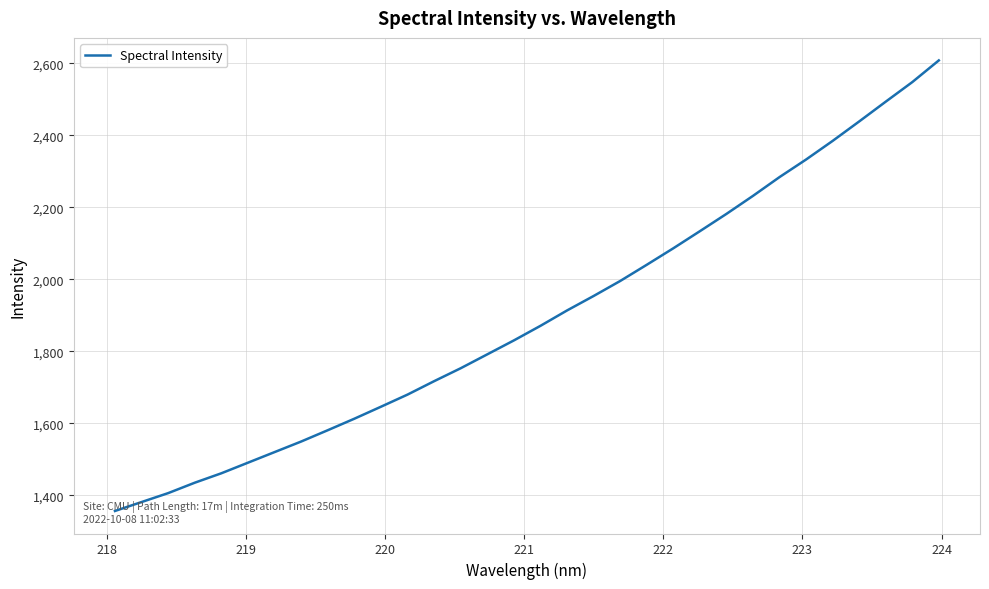

What is the sum of all values?

60699.1